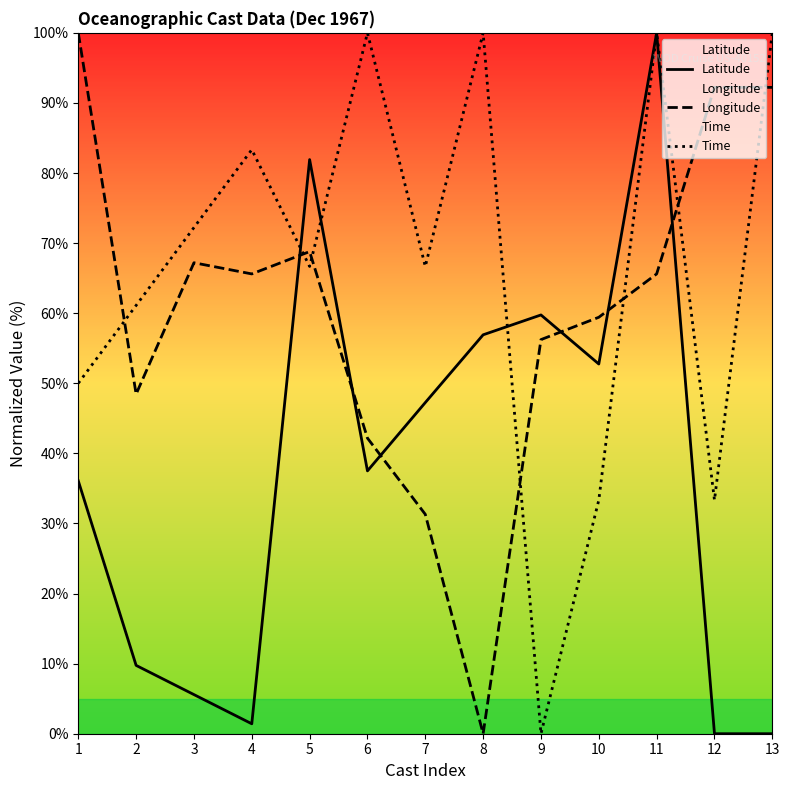

What is the difference between the second highest and second lowest values in the Longitude series?

60.9